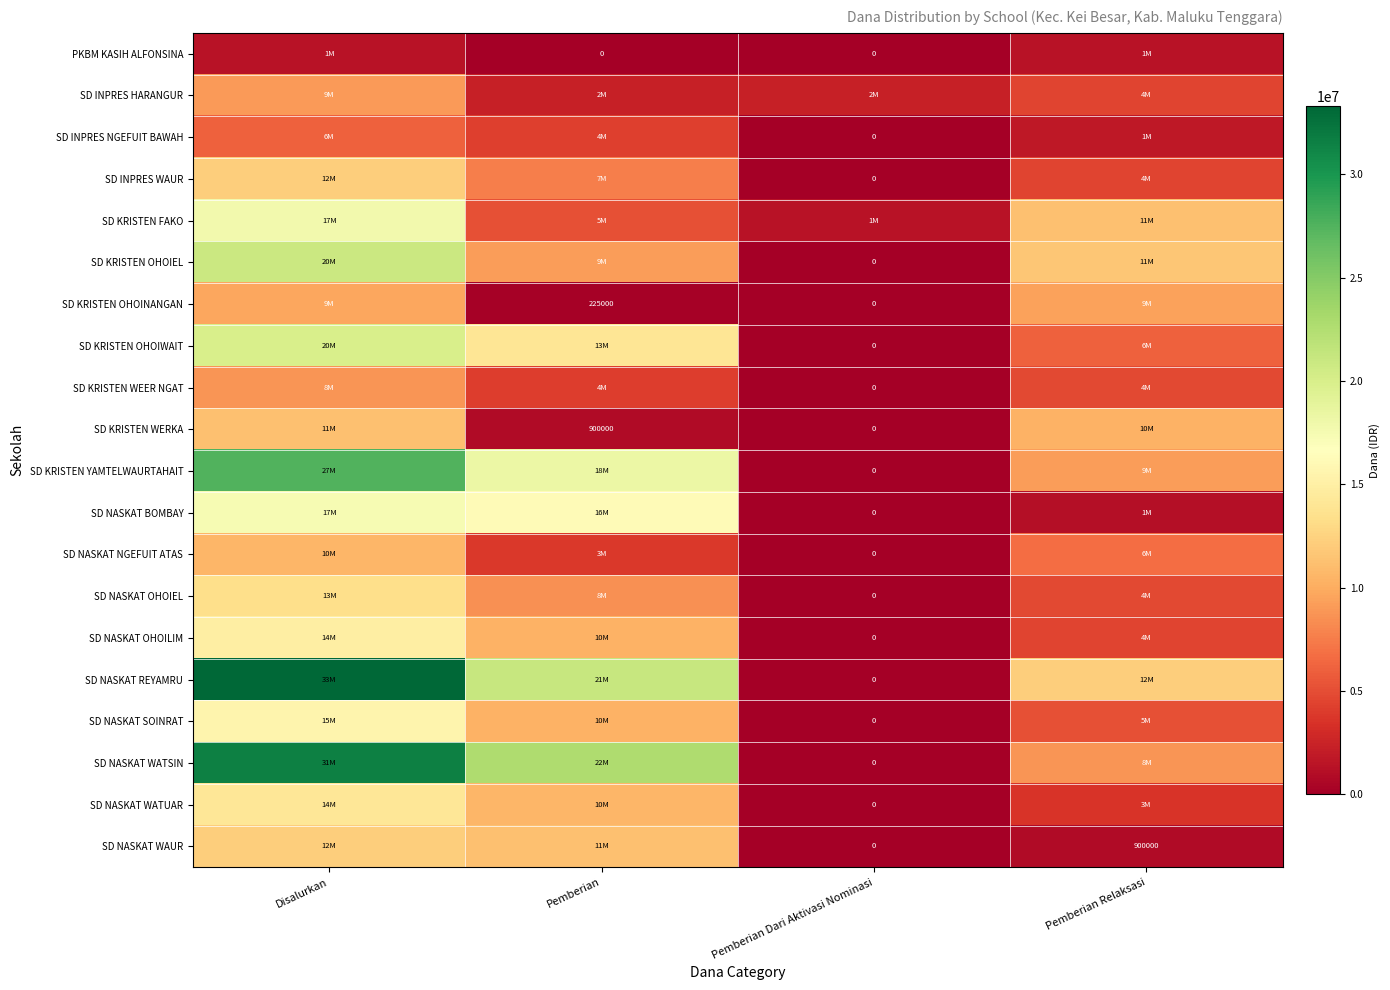

How many categories are shown in the chart?

4